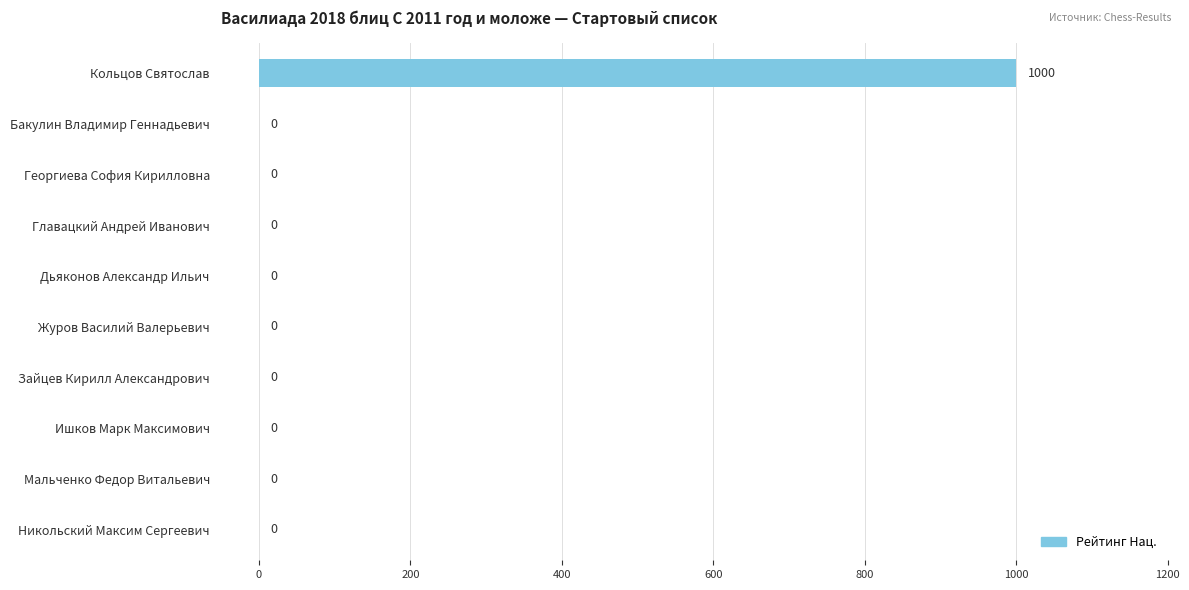

What is the average value?

100